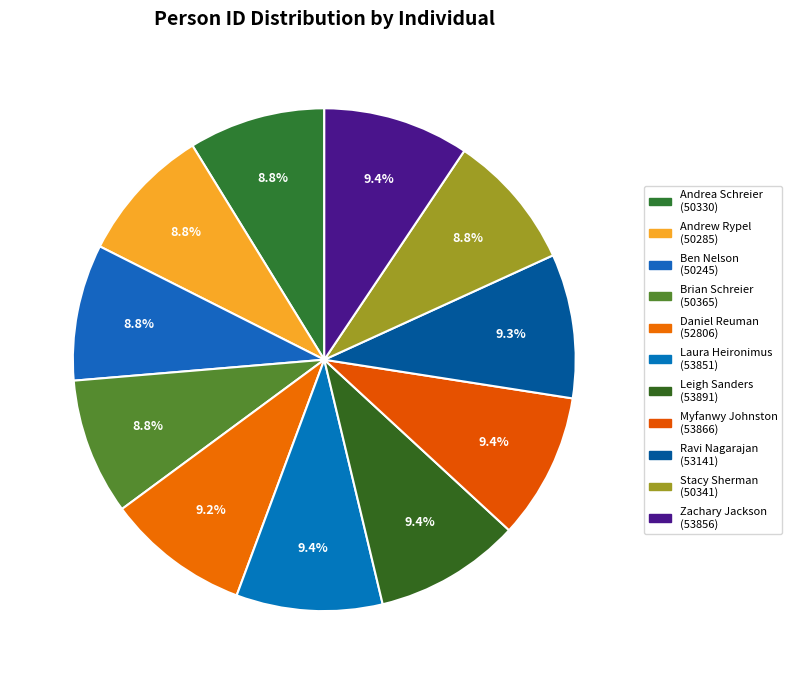

True or false: Leigh Sanders accounts for 9% of the total.

True